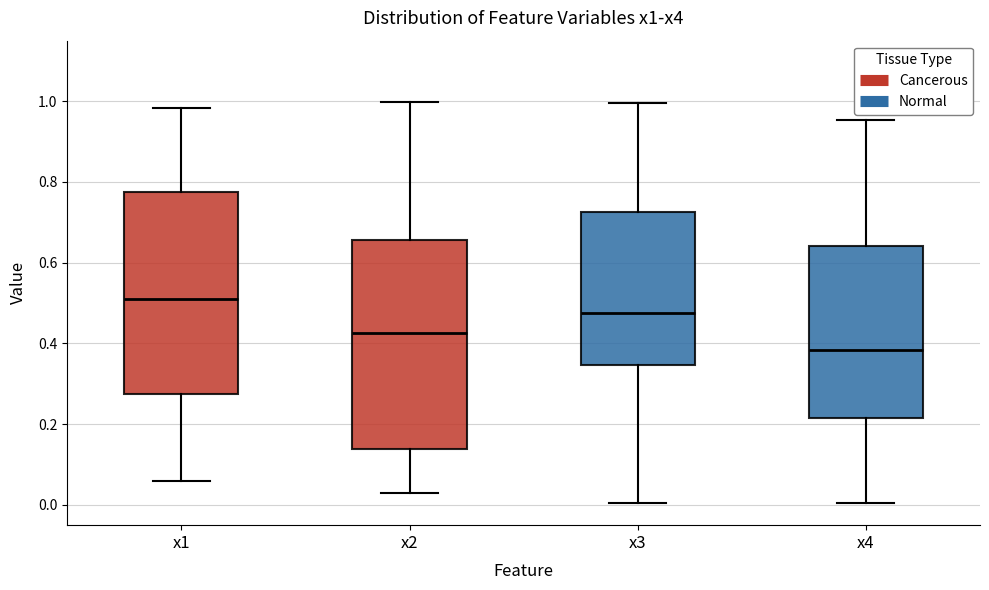

Where does the median line of the box for x2 sit on the y-axis? The values are not printed on the chart, so give them approximately, as read against the axis.

0.42